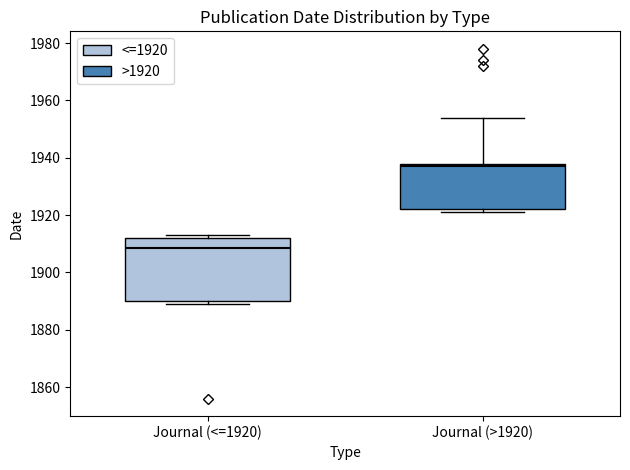

Which box has the highest median line?

Journal (>1920)